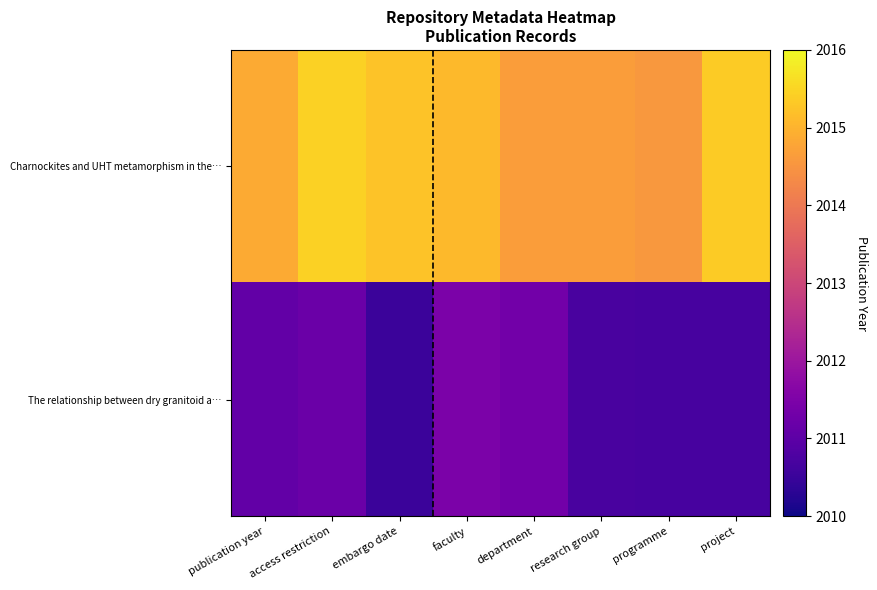

At faculty, list the series in order from largest to smallest.

Charnockites and UHT metamorphism in the…, The relationship between dry granitoid a…